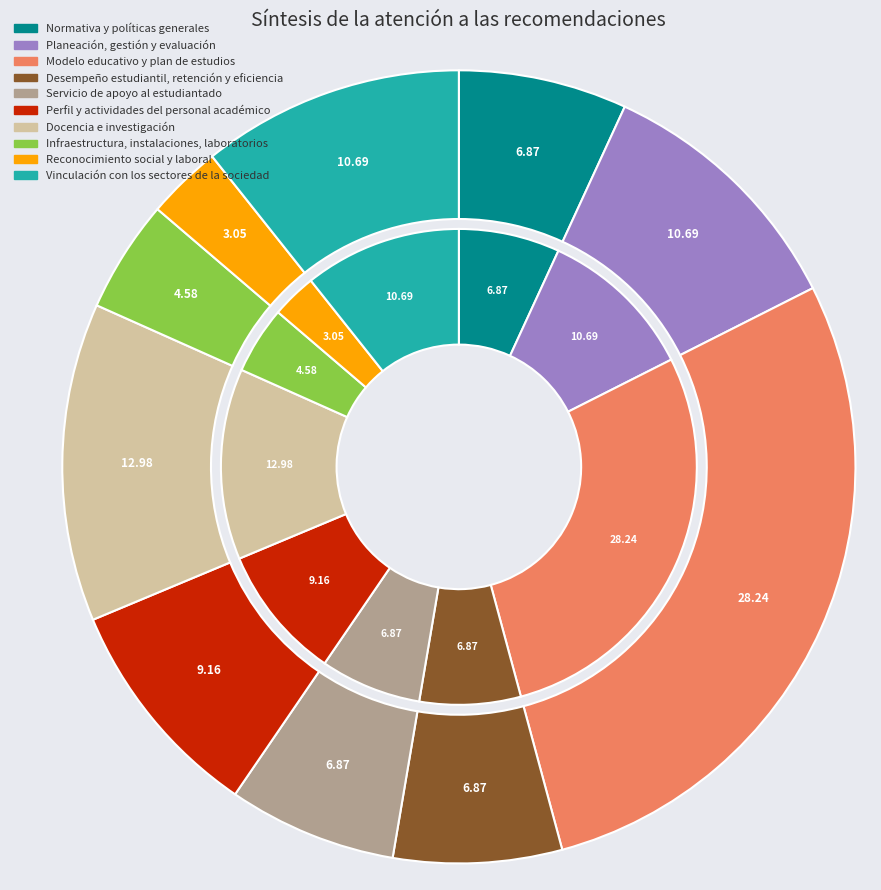

Does any single category account for the majority?

No